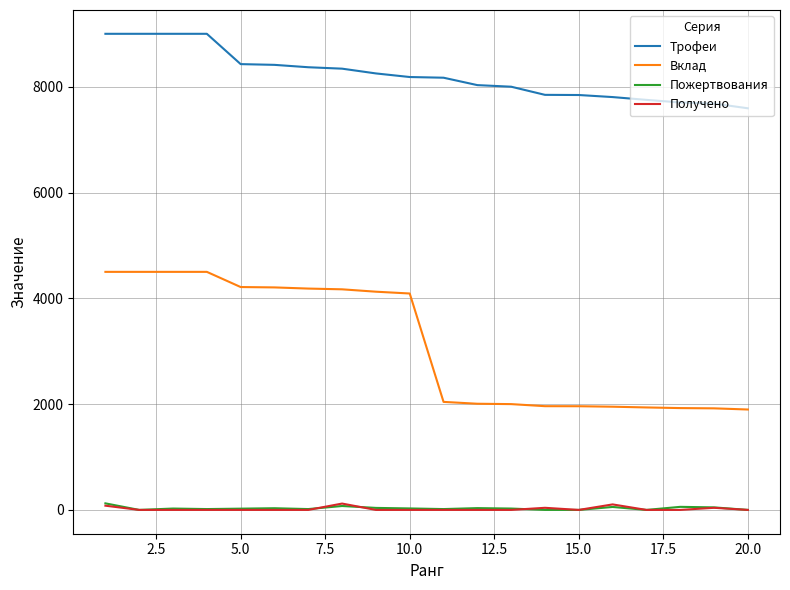

Which series has the largest total across all categories?

Трофеи